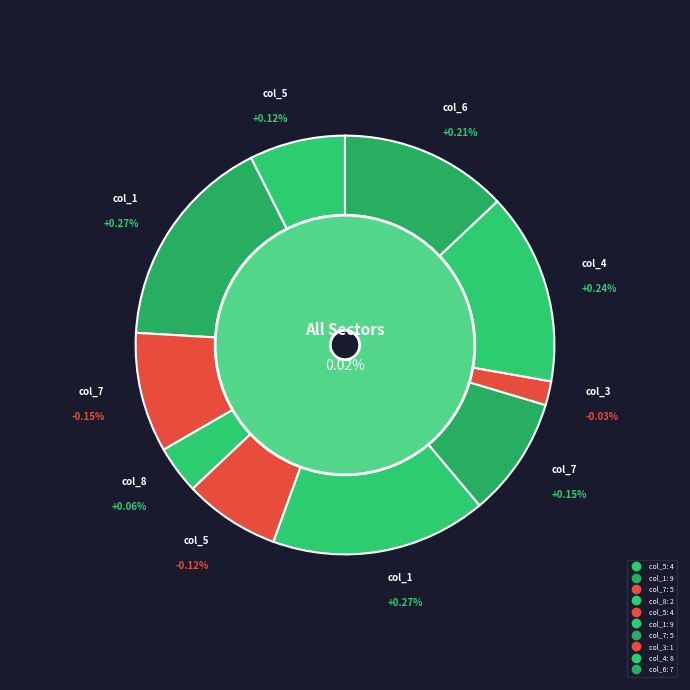

Rank the categories by value from lowest to highest.

3, 8, 5, 5, 7, 7, 6, 4, 1, 1